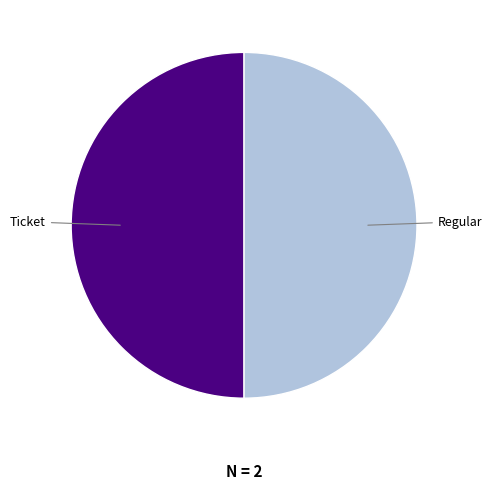

What is the ratio of the value at Ticket to the value at Regular?

1.0